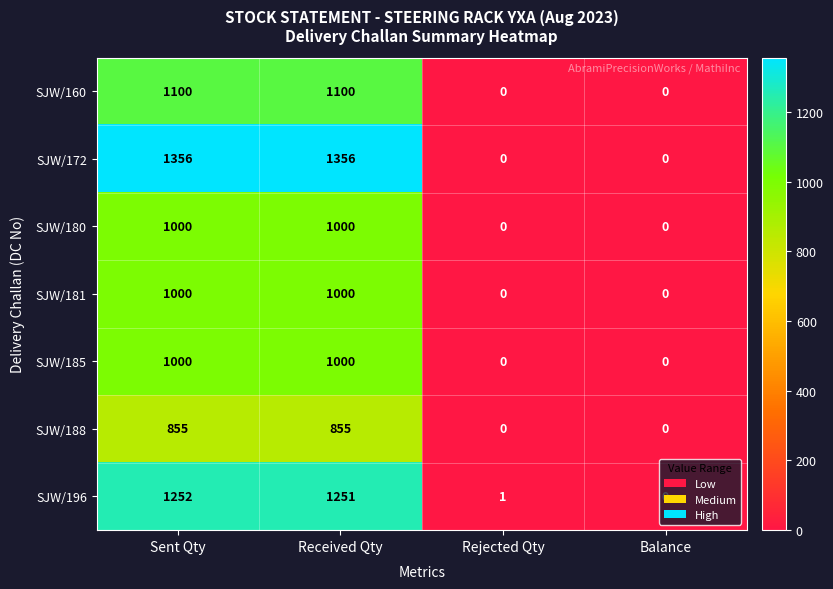

What is the difference between the highest and lowest values at Sent Qty?

501